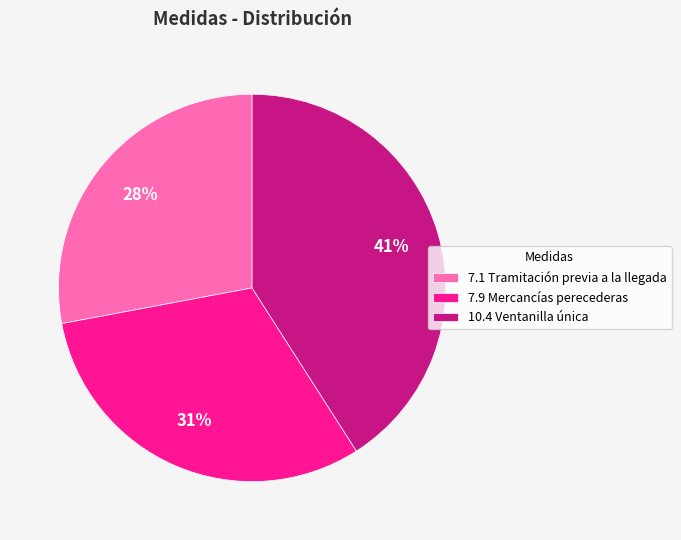

What is the largest slice in the pie chart?

10.4 Ventanilla única